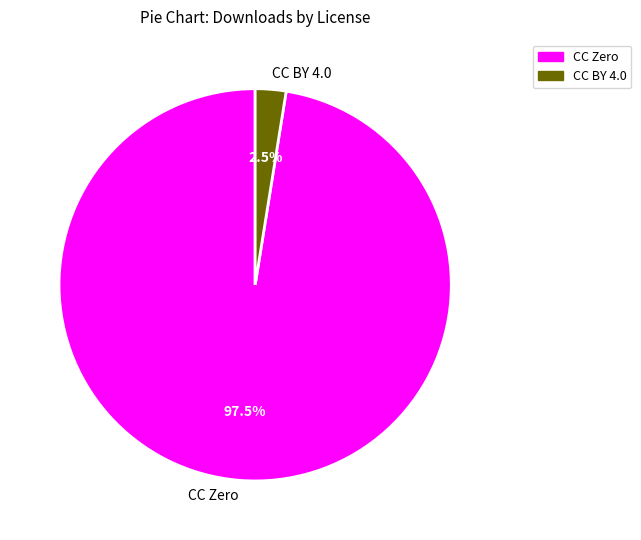

Combined, do CC BY 4.0 and CC Zero account for over 50%?

Yes